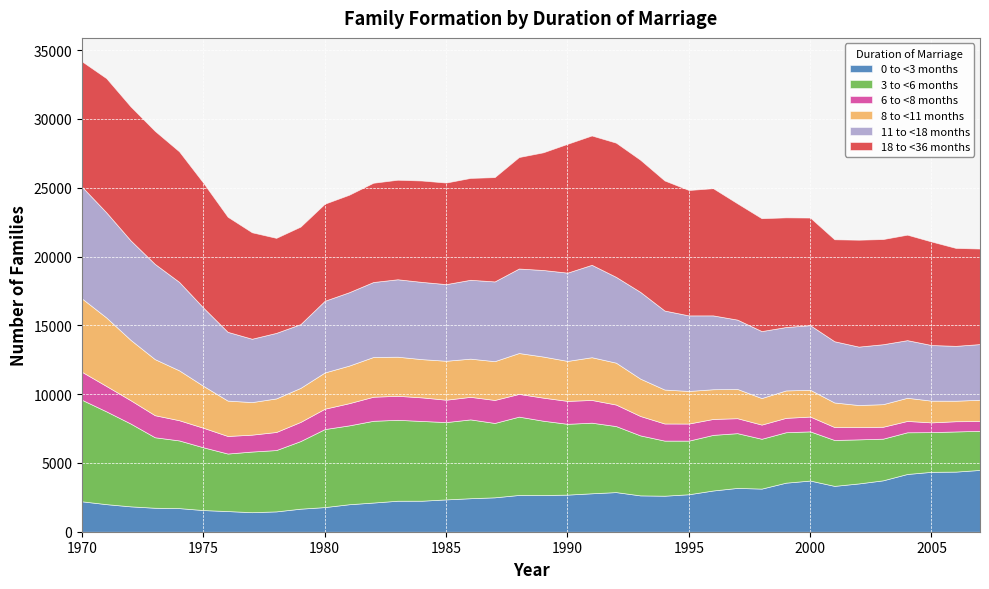

Which series changed the most between 1978 and 1997?

0 to <3 months